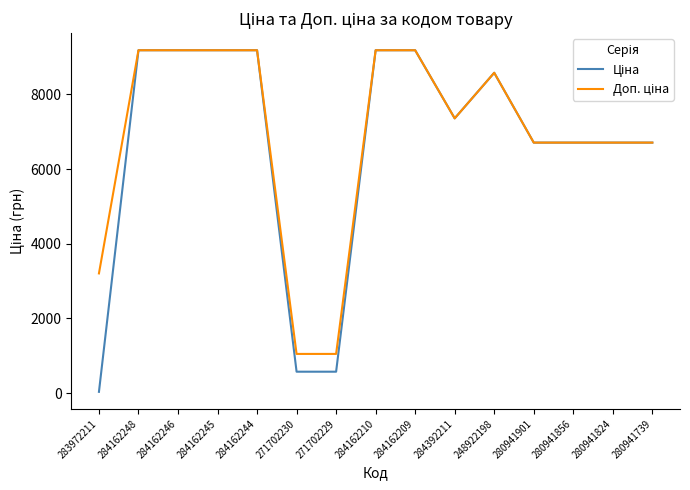

What is the greatest value displayed?

9185.1